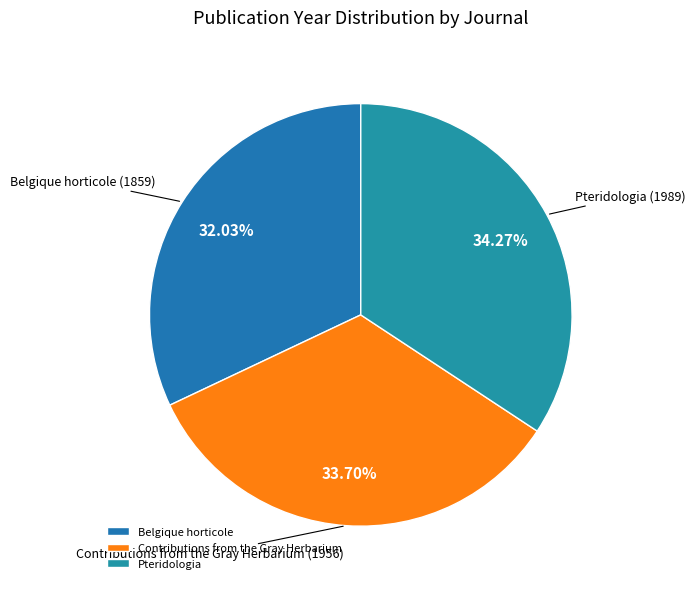

To the nearest percent, what is the combined percentage of Pteridologia and Belgique horticole?

66%